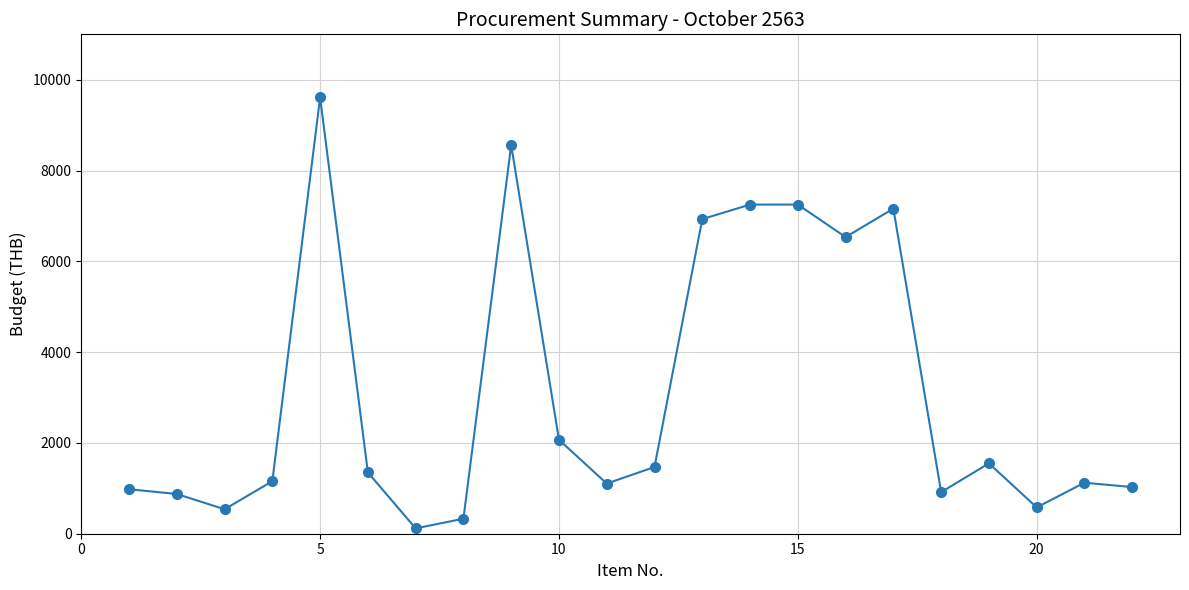

What is the value of the 17th point from the left?

7160.0